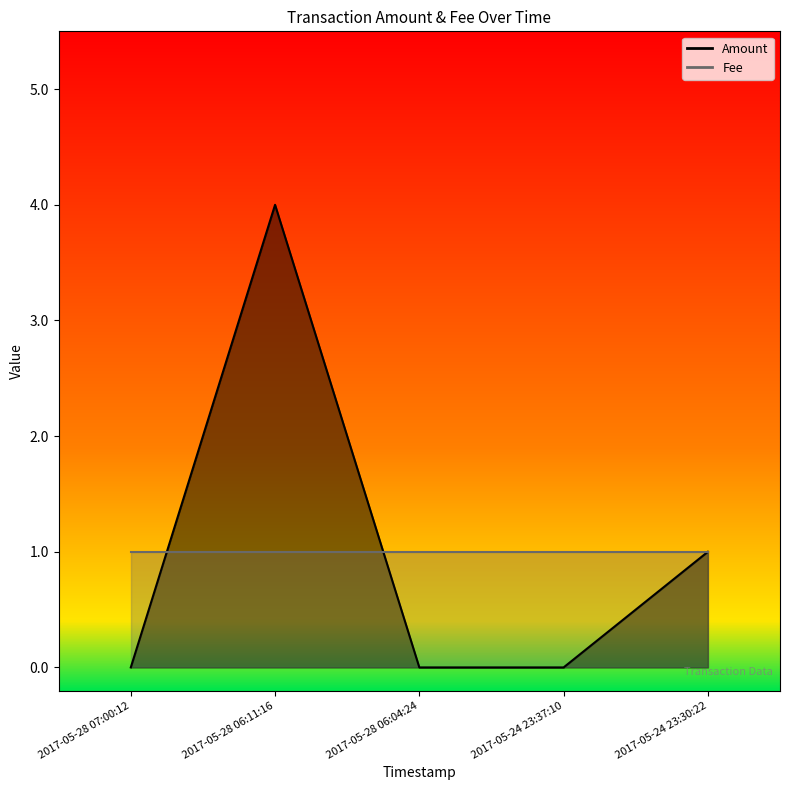

What is the label of the 2nd point from the right?

2017-05-24 23:37:10